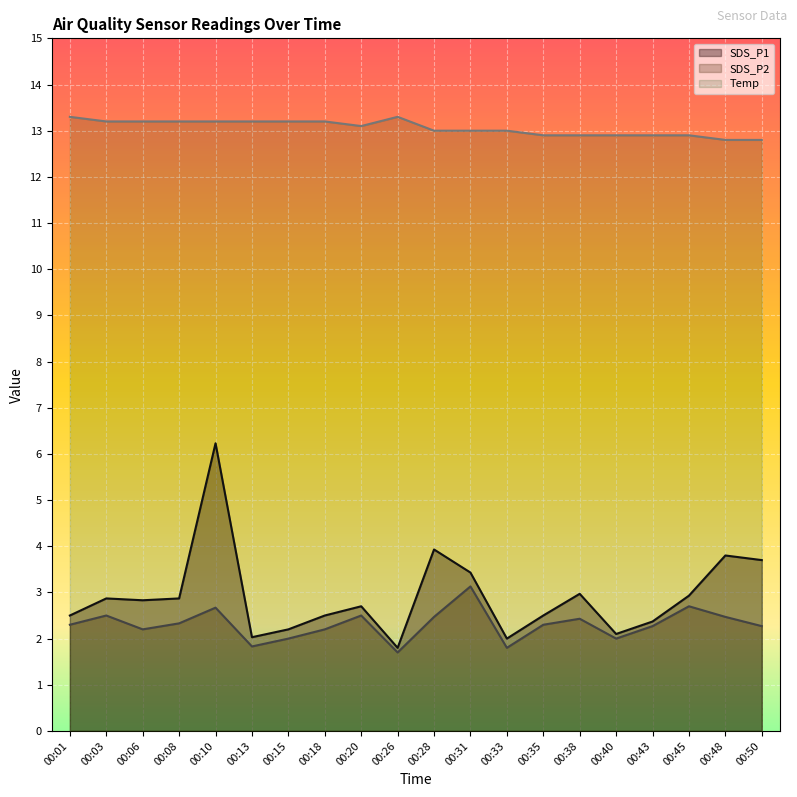

What is the total value across all series at 00:43?

17.5